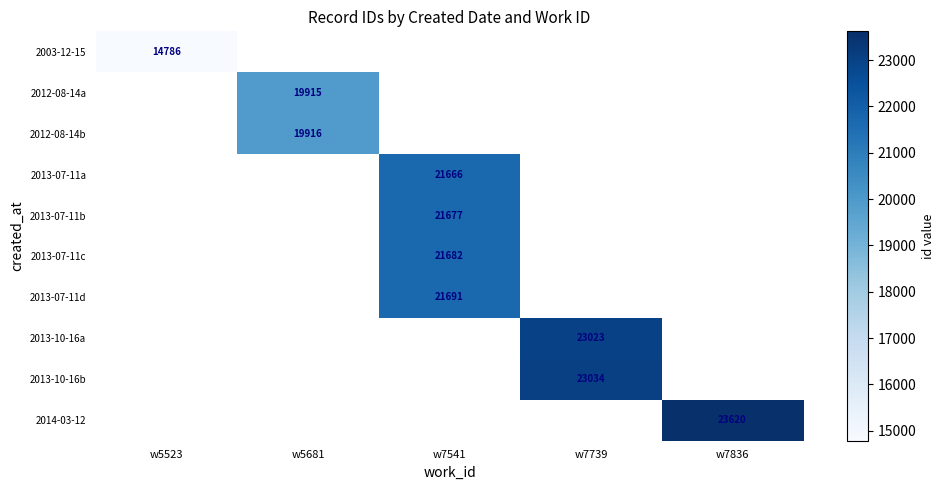

At which category does the chart reach its minimum across all series?

w5523